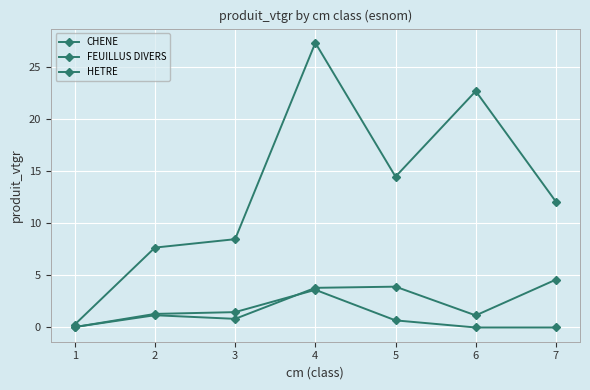

How many data points in CHENE are above 12?

4